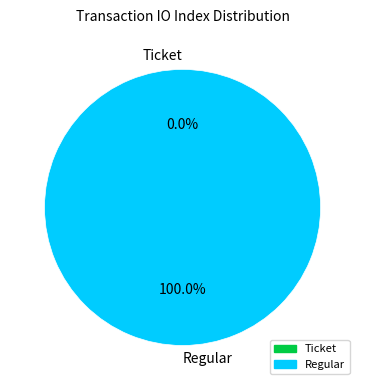

Which slice represents more than half of the pie?

Regular